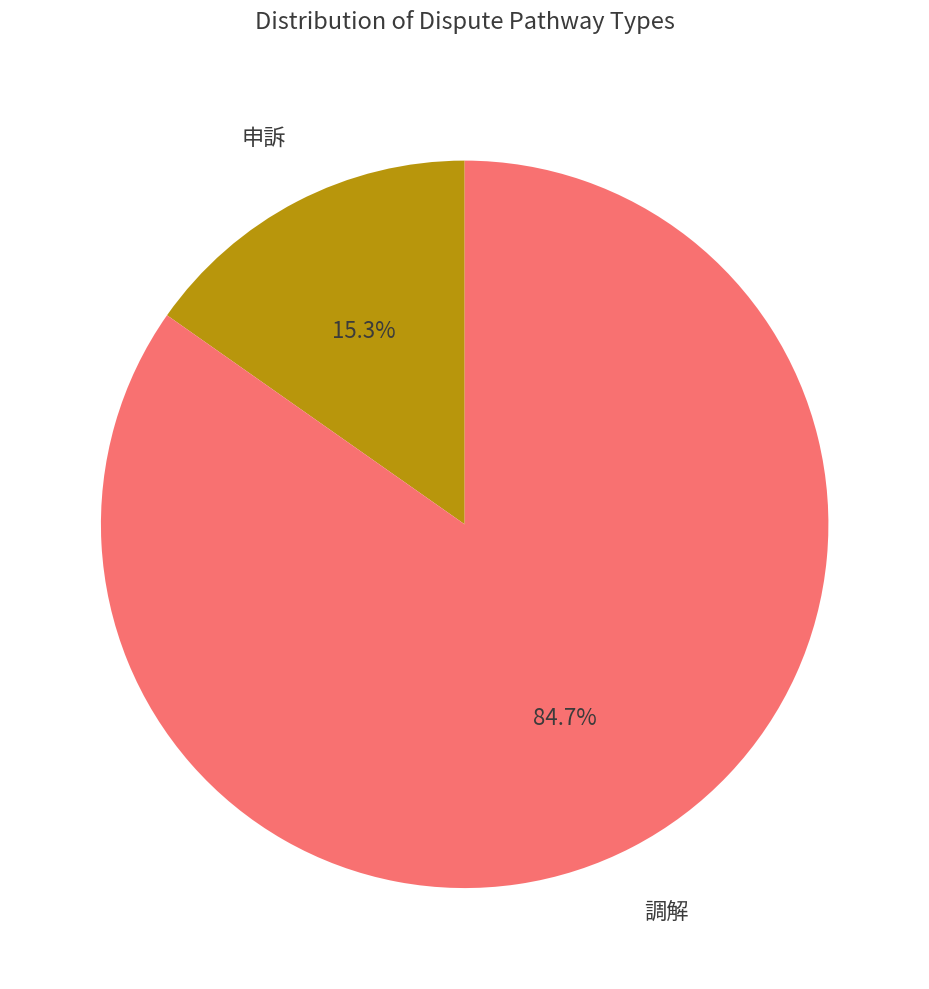

To the nearest percent, what portion does 申訴 represent?

15%